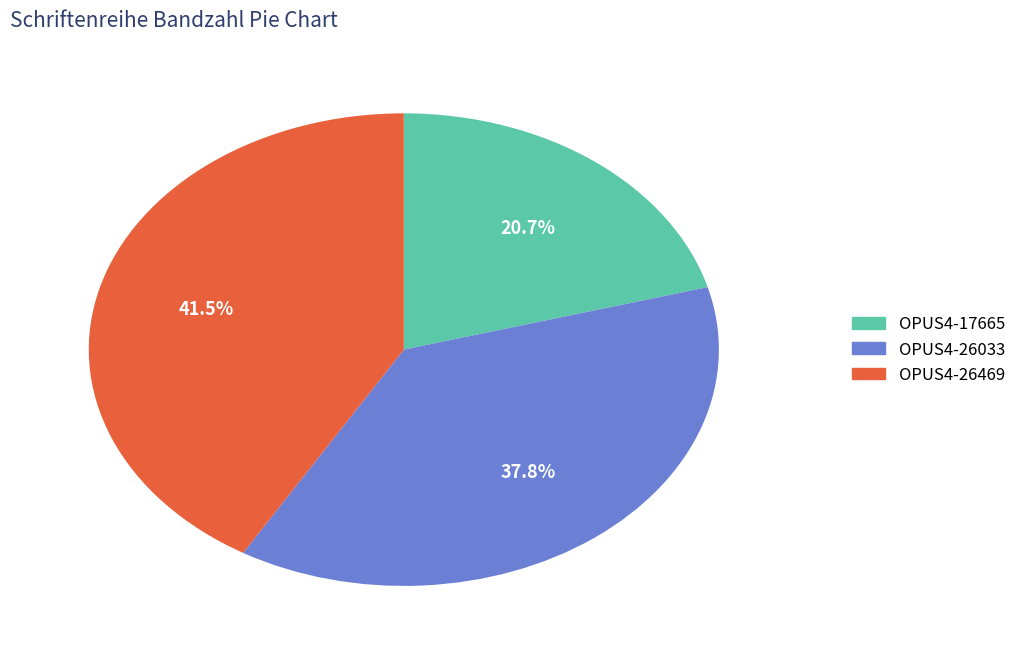

True or false: OPUS4-17665 accounts for 26% of the total.

False